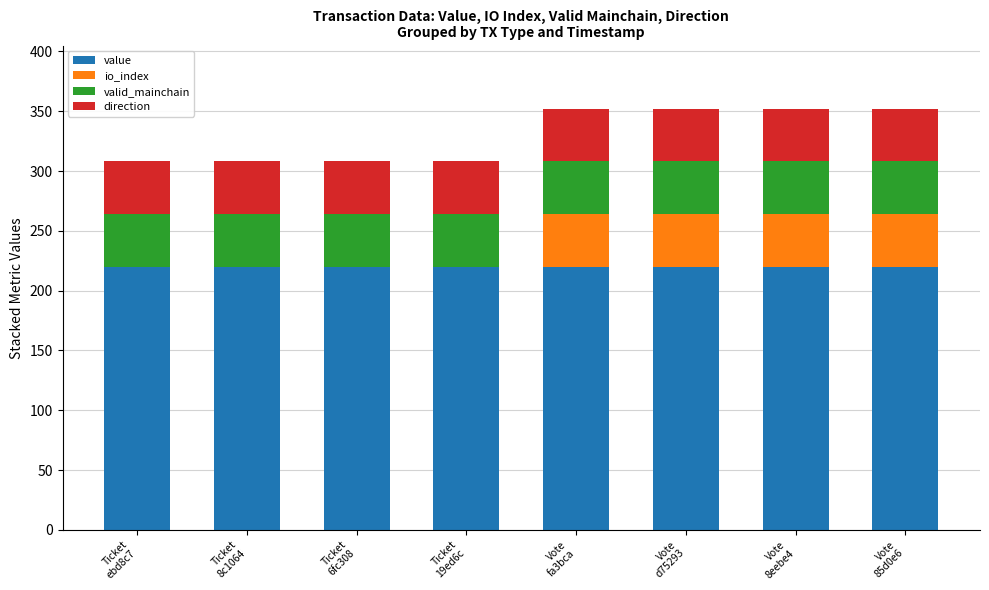

Count the number of data series in this chart.

4